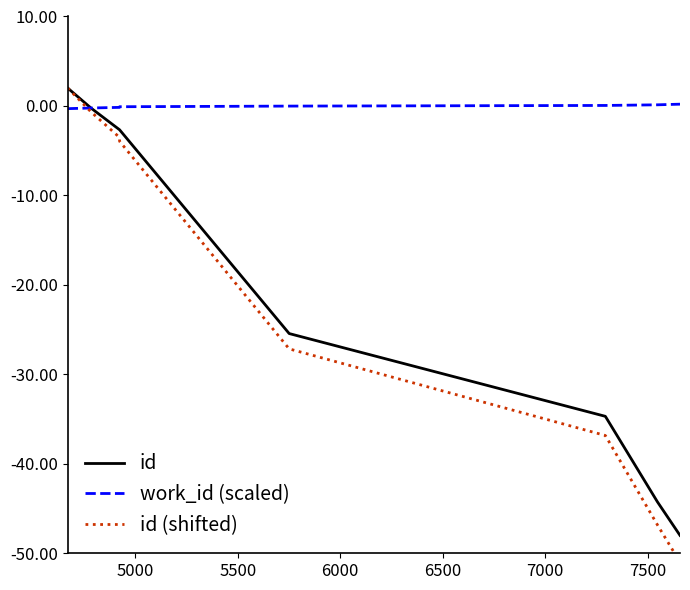

Which series has the largest total across all categories?

work_id (scaled)